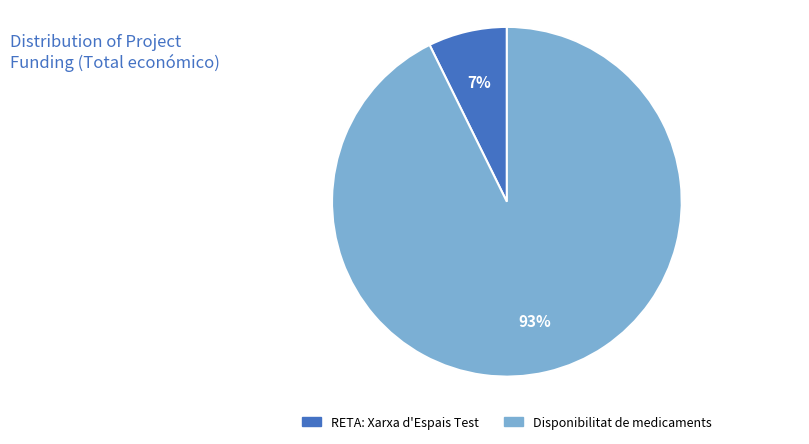

How many segments does this pie chart have?

2